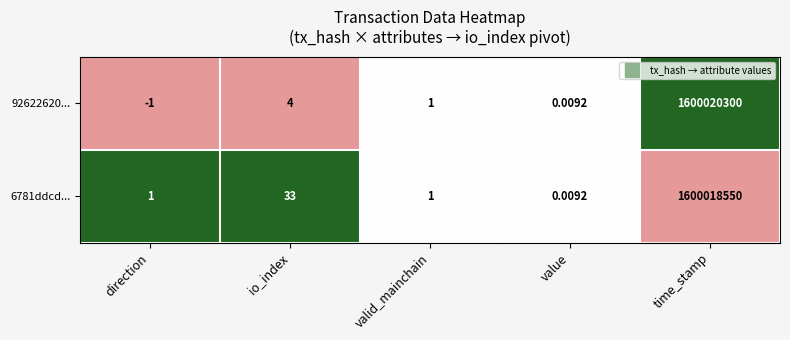

List the series in order of their peak value, highest first.

92622620..., 6781ddcd...